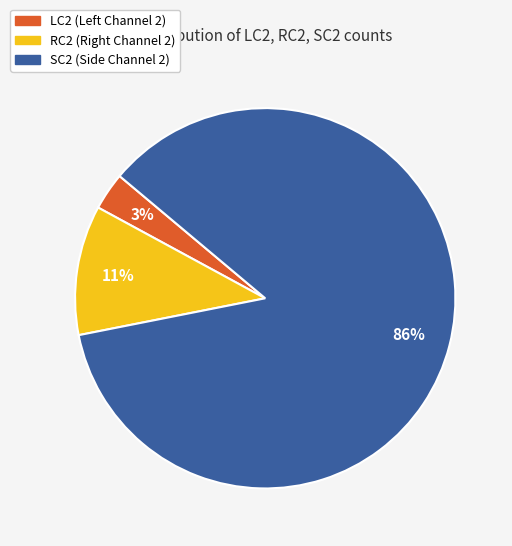

How many segments does this pie chart have?

3